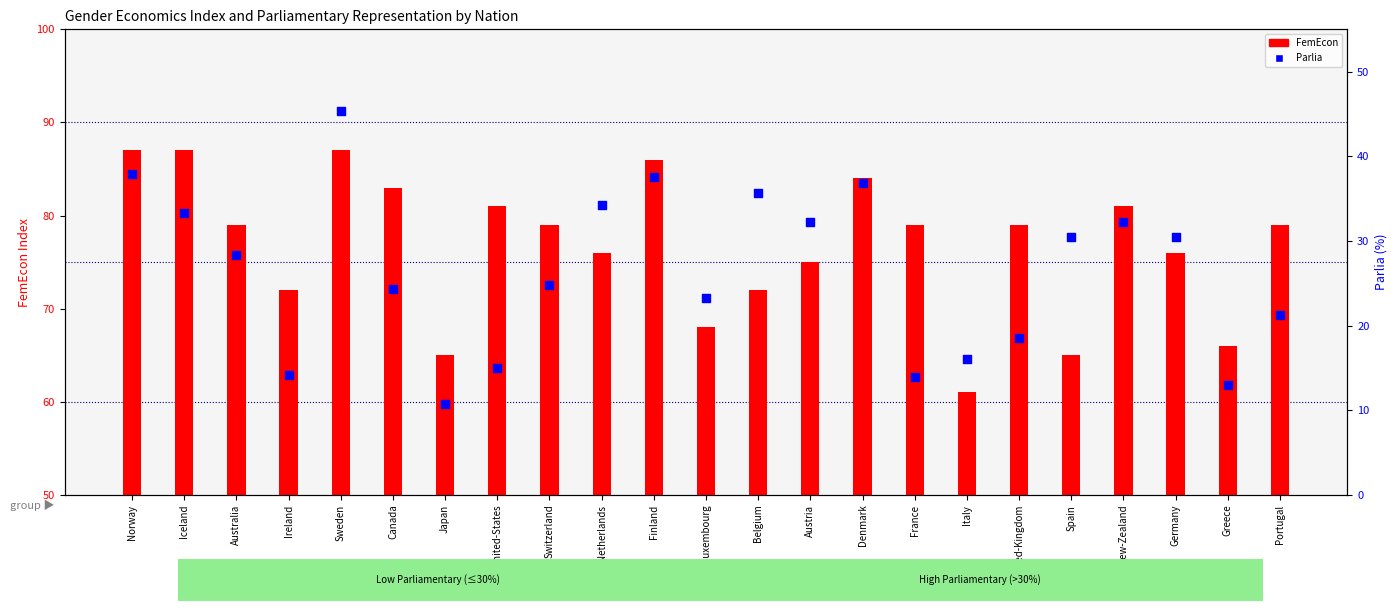

Which series reaches the maximum Y coordinate?

FemEcon